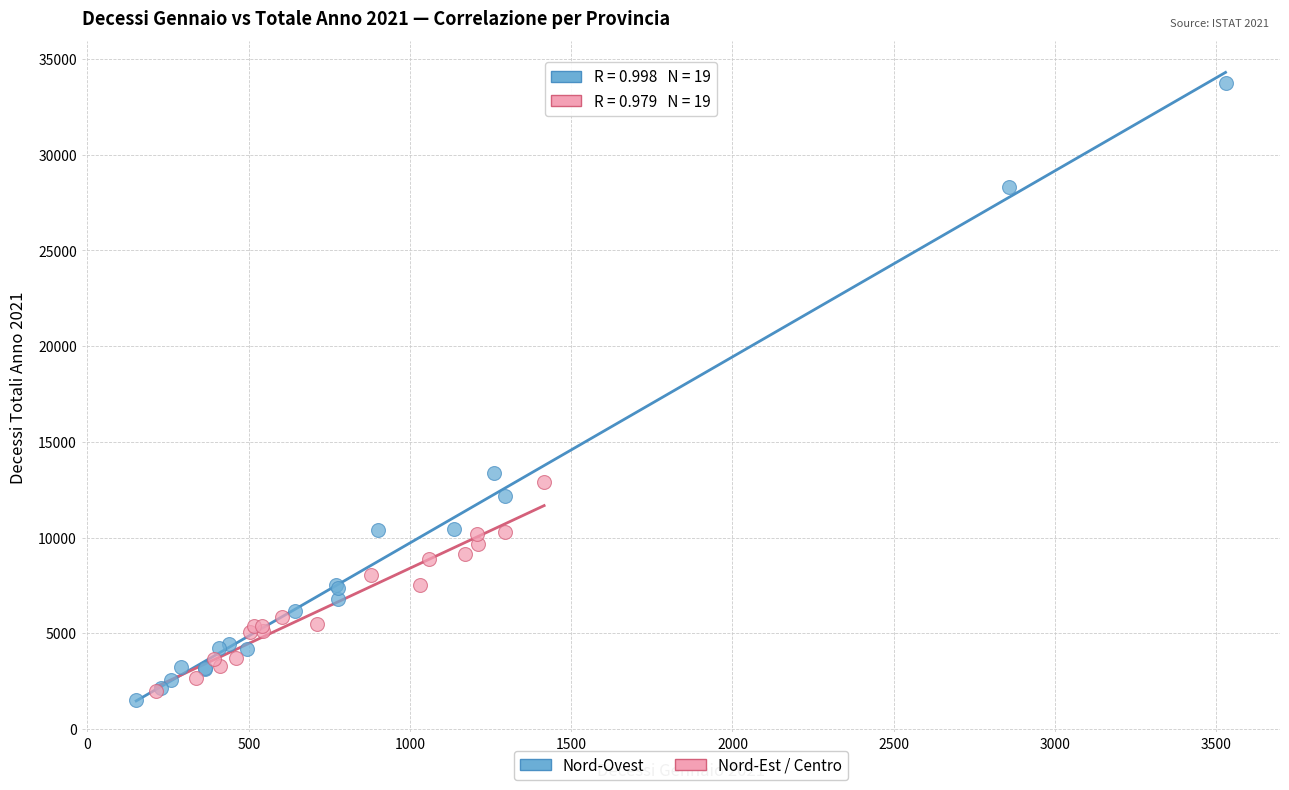

Which series reaches the minimum Y coordinate?

Nord-Ovest